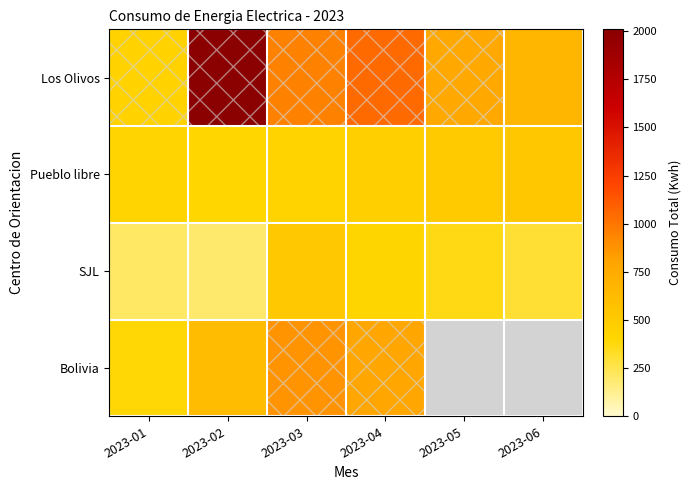

The value of Los Olivos at 2023-03 is 460.7. True or false?

False